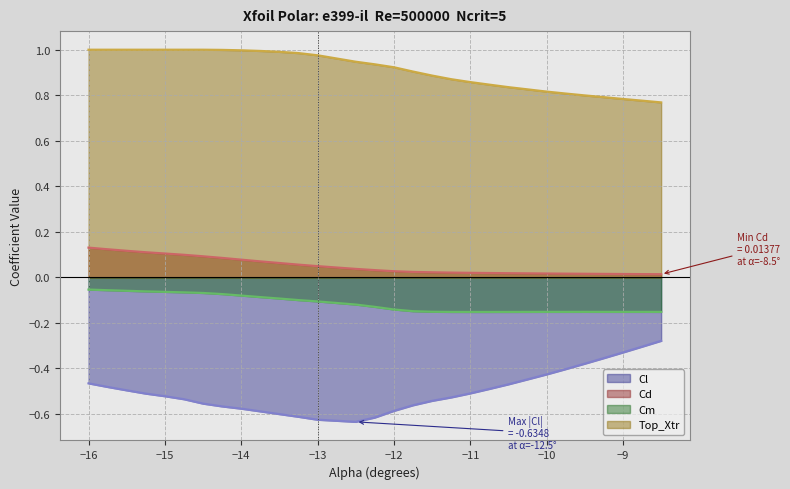

What position from the left is -11.75?

17